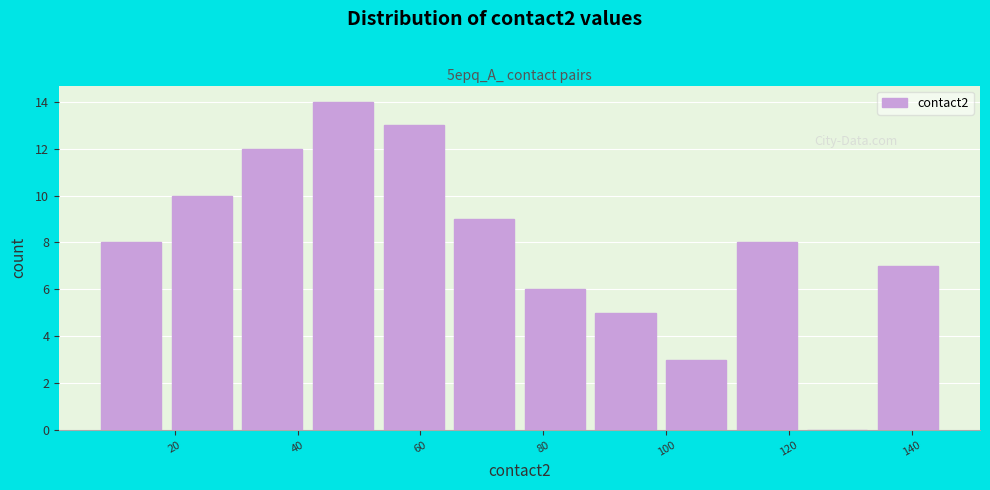

Over which range of the x-axis is the bar tallest?

42.5 to 54.0